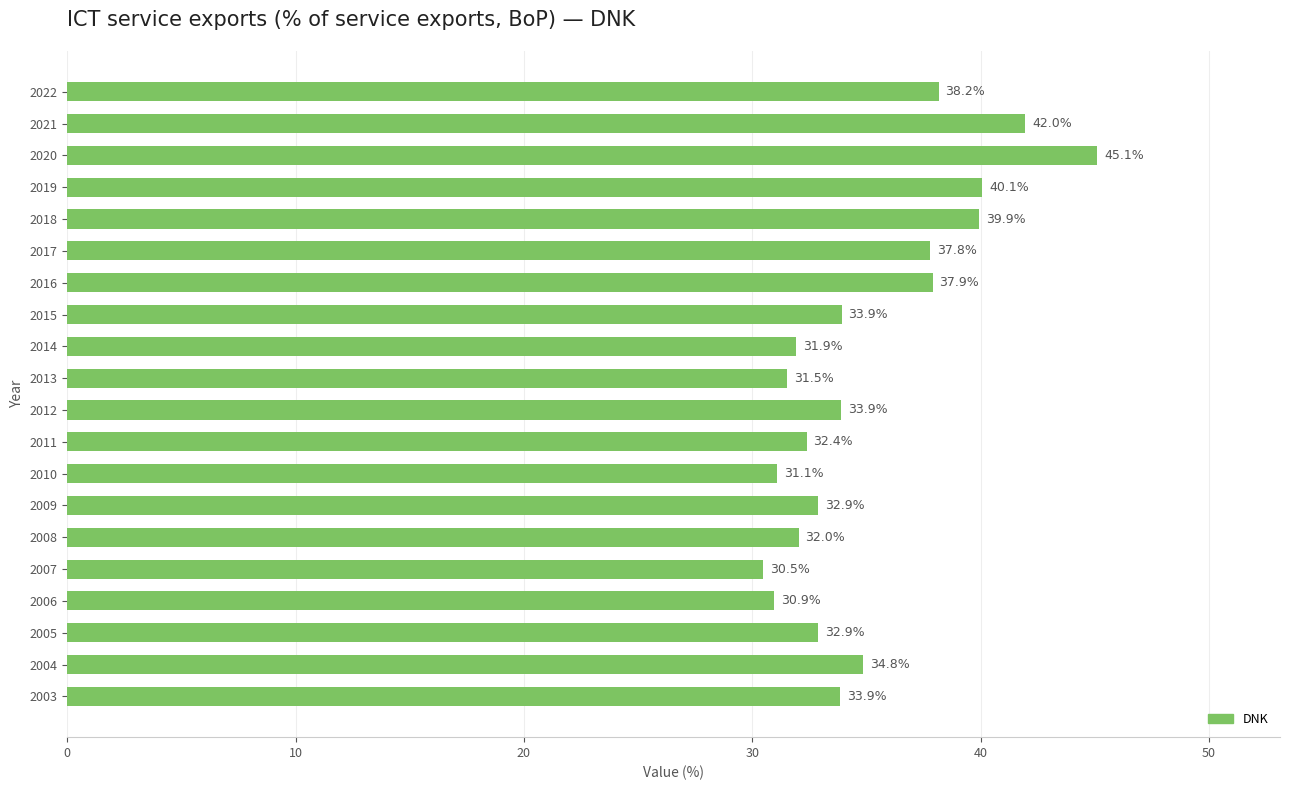

What is the minimum value shown in the chart?

30.5